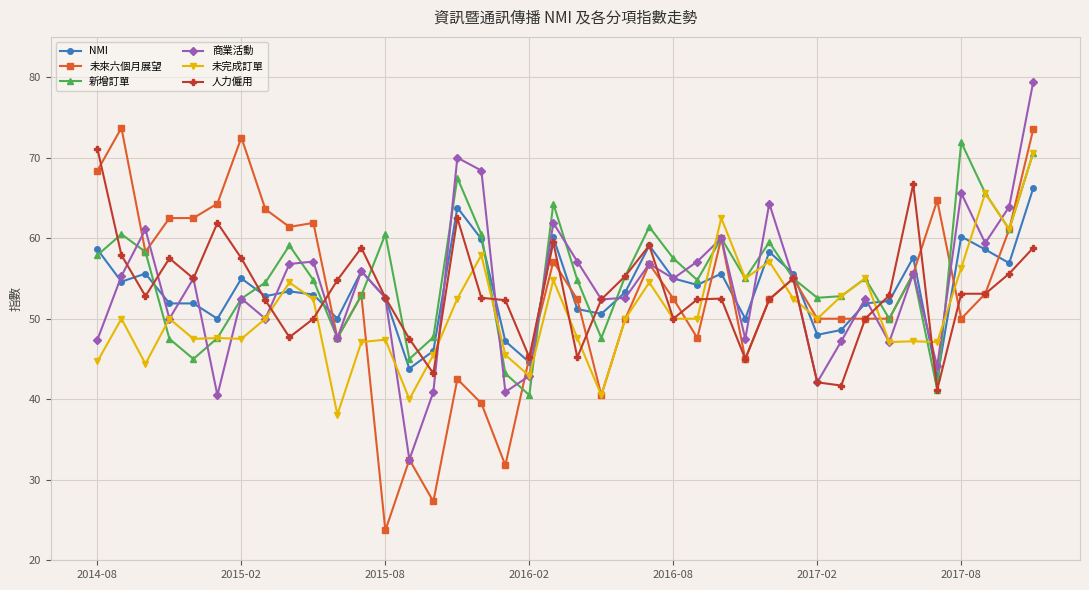

Which series has the largest range (max minus min)?

未來六個月展望